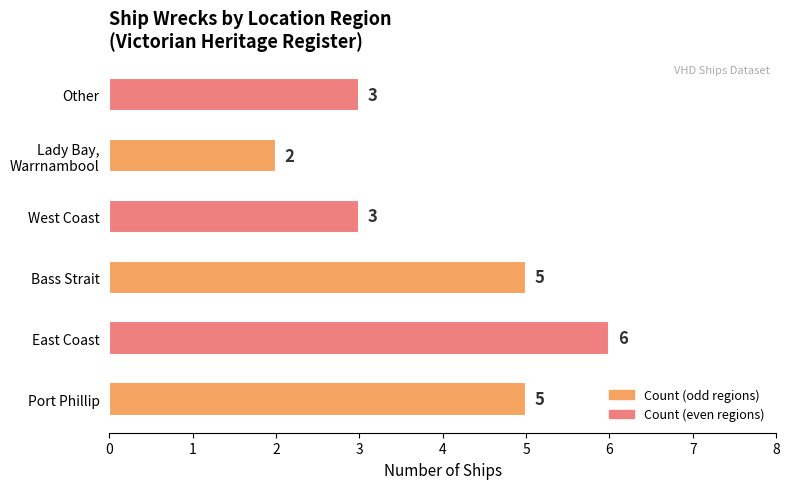

What is the smallest value displayed?

2